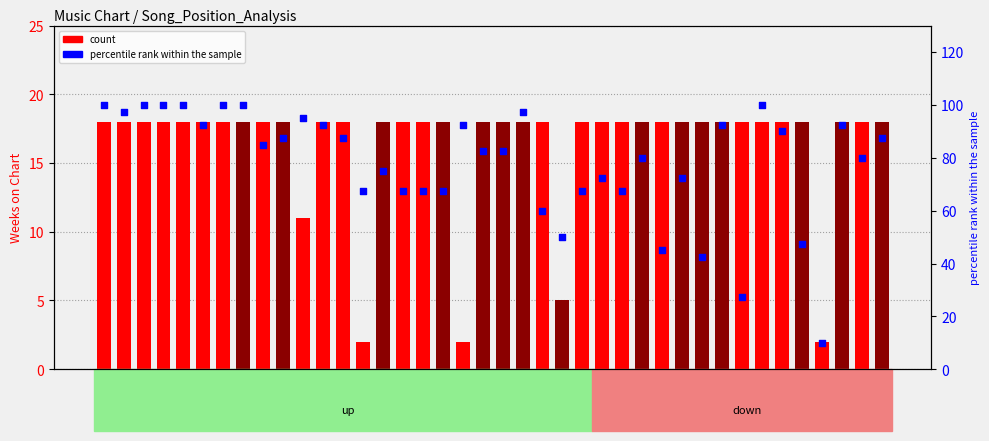

Which series has the largest total across all categories?

percentile rank within the sample